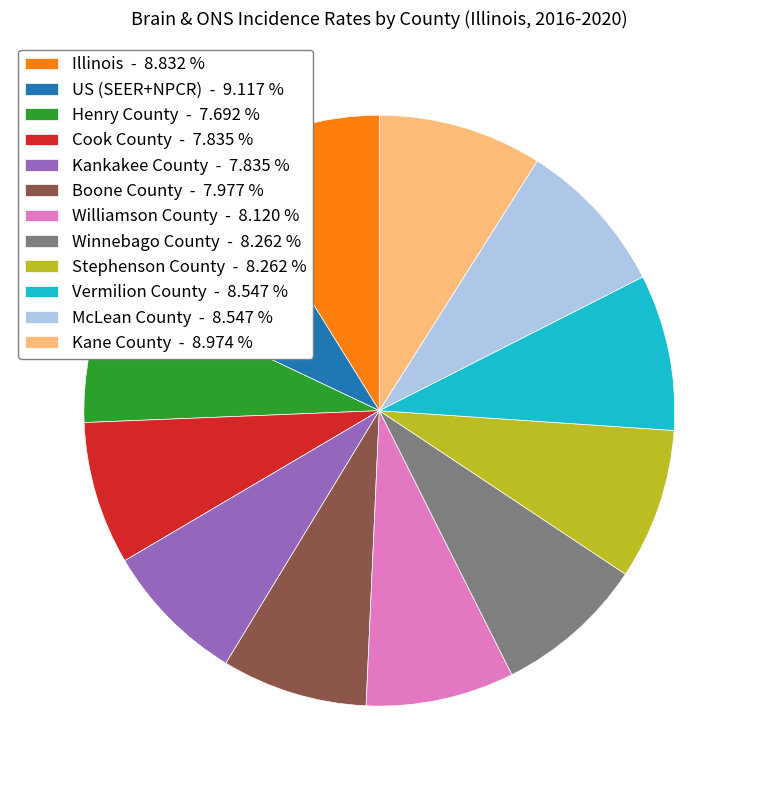

Count the number of slices in the pie.

12